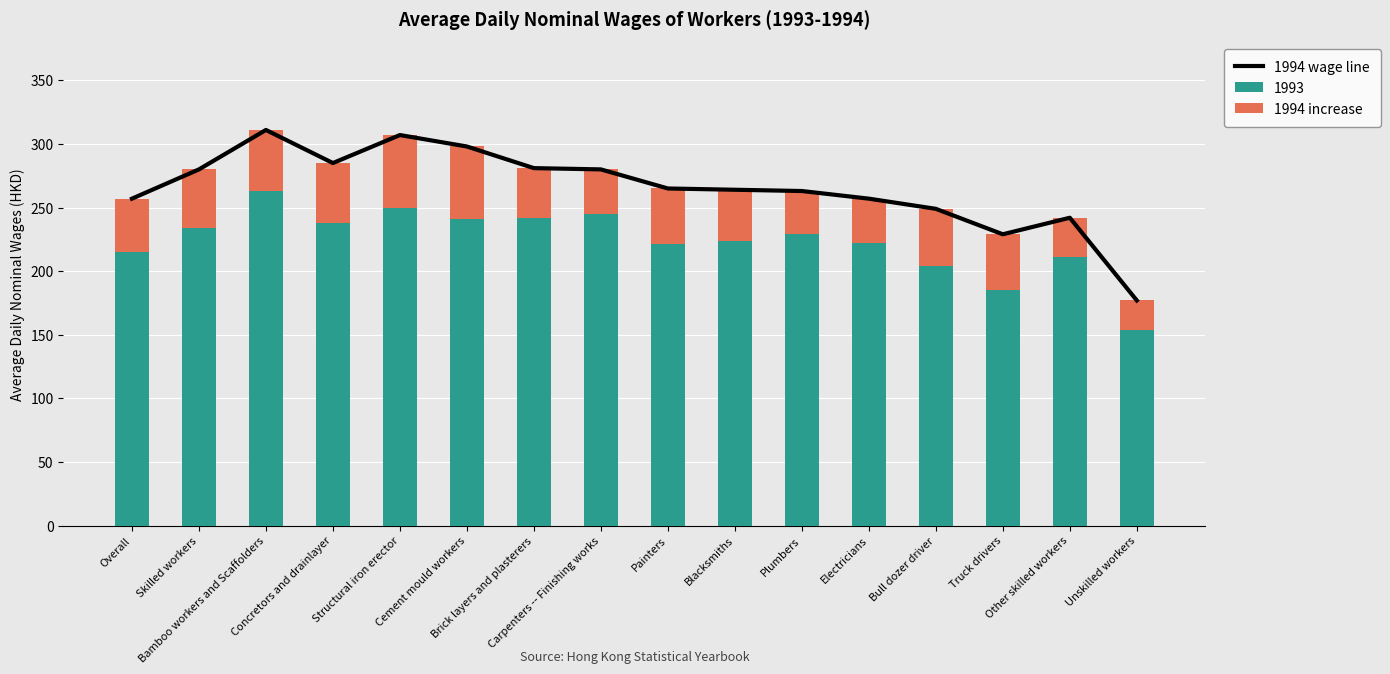

Is it true that 1994 increase equals 72 at Bull dozer driver?

False